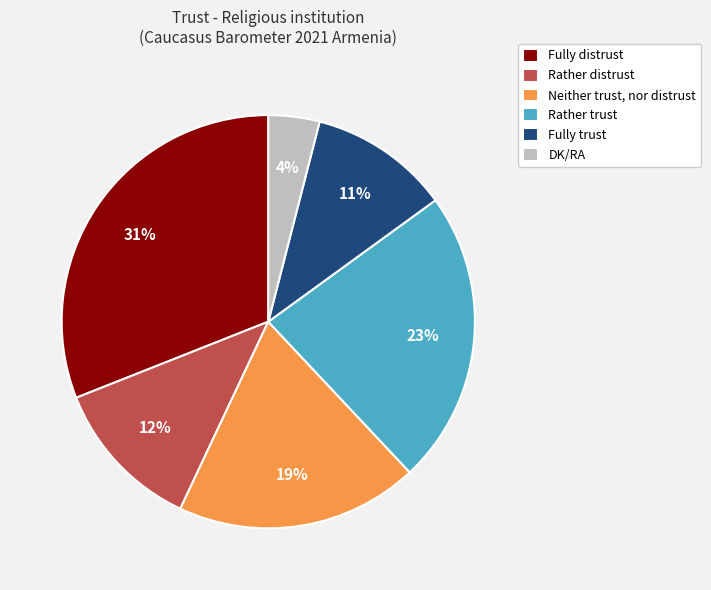

Count the number of slices in the pie.

6